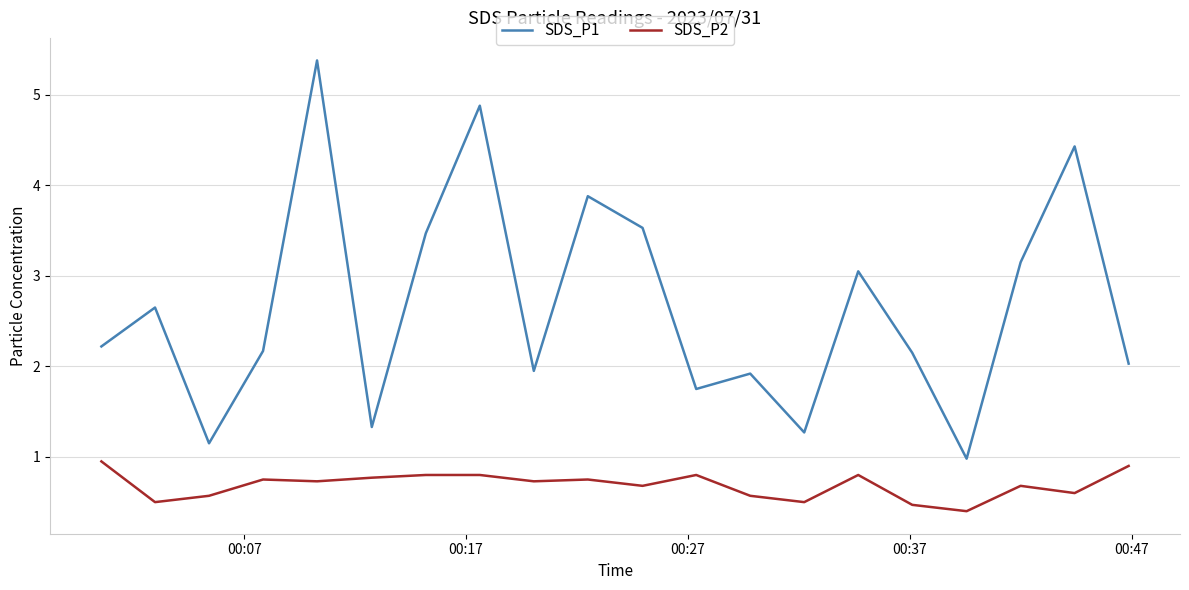

Which series has the widest spread of values?

SDS_P1